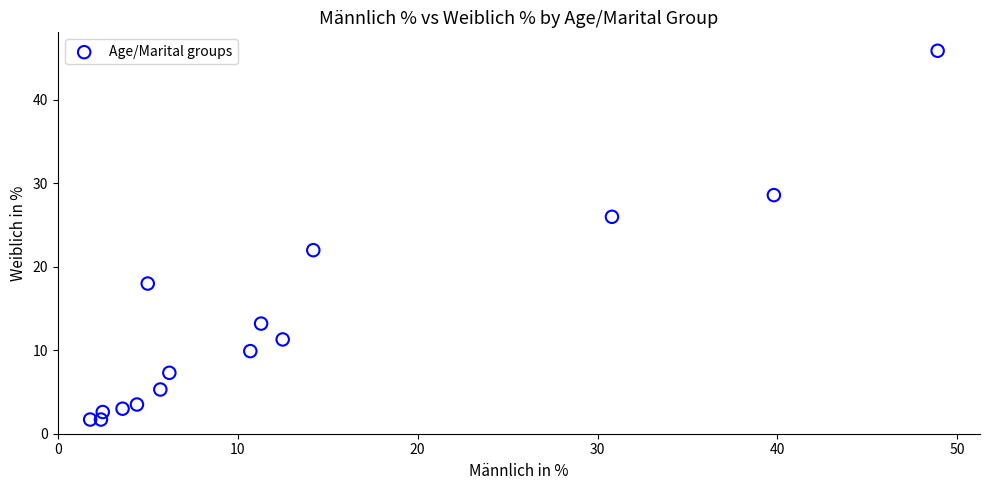

What Y value in the scatter plot is closest to 23?

22.0